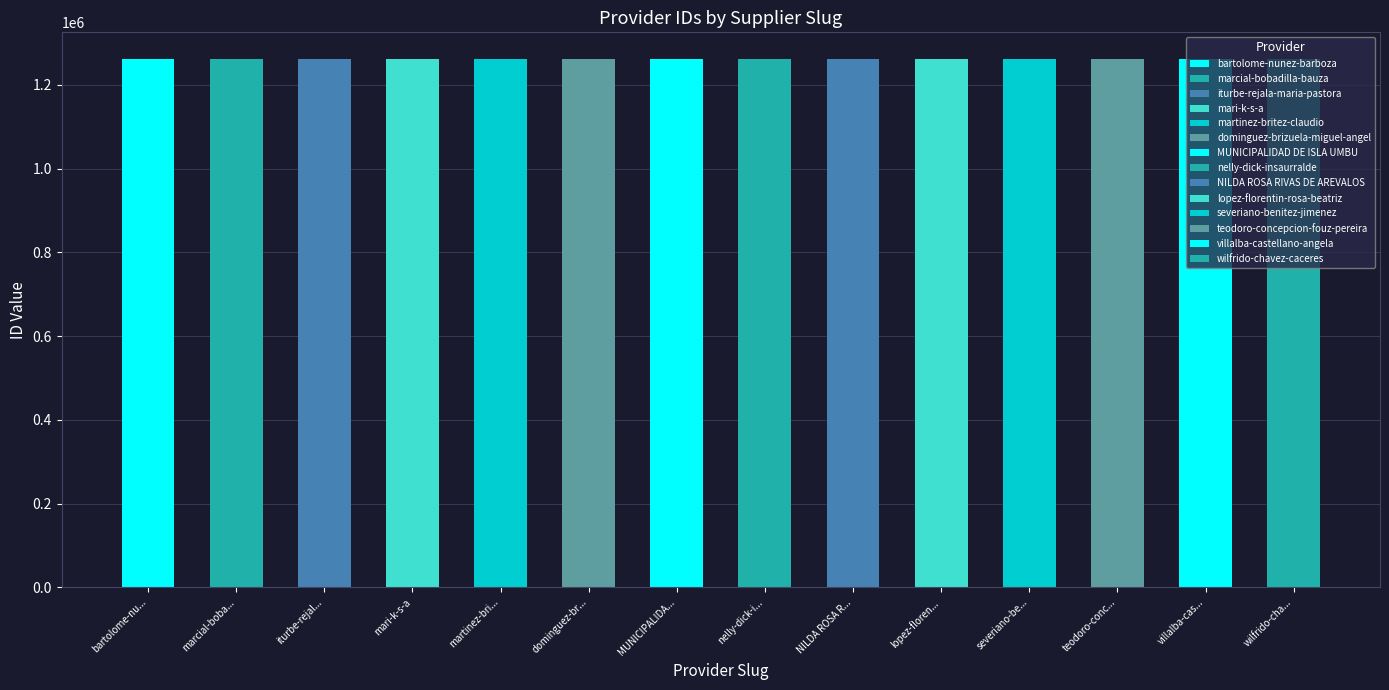

How many distinct data groups are displayed?

1